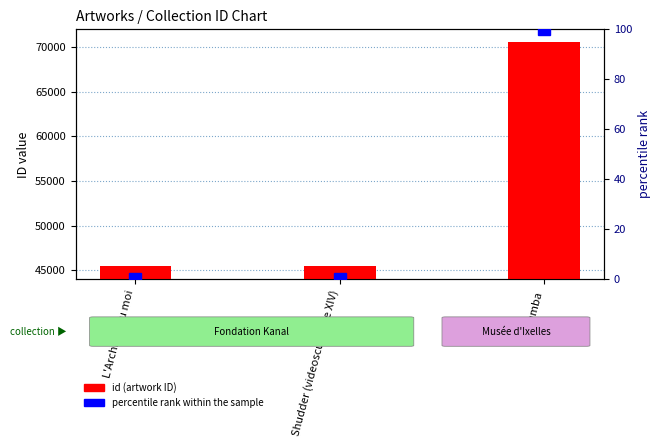

Between L'Archipel du moi and Shudder (videosculpture XIV), which series saw the biggest shift?

id (artwork ID)